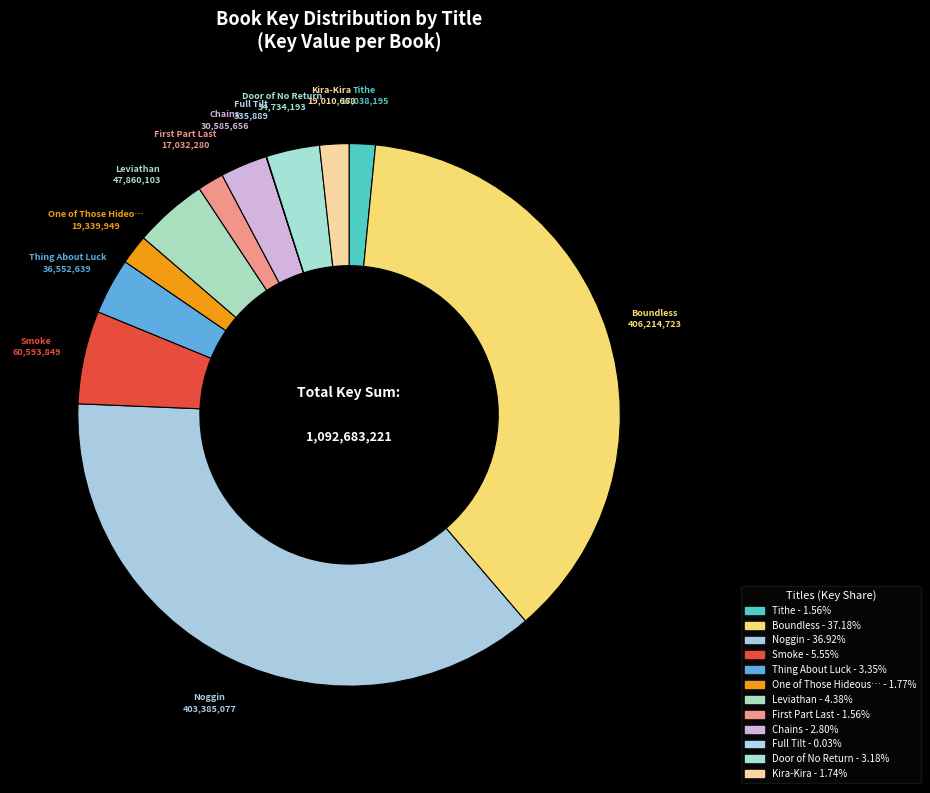

How many segments does this pie chart have?

12